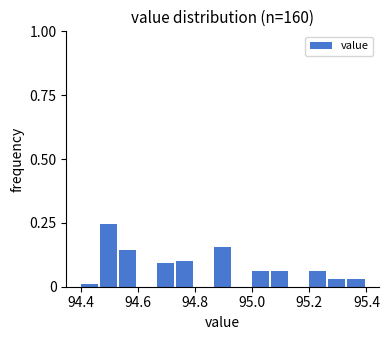

Read against the x-axis, roughly where is the centre of the tallest bar?

94.50